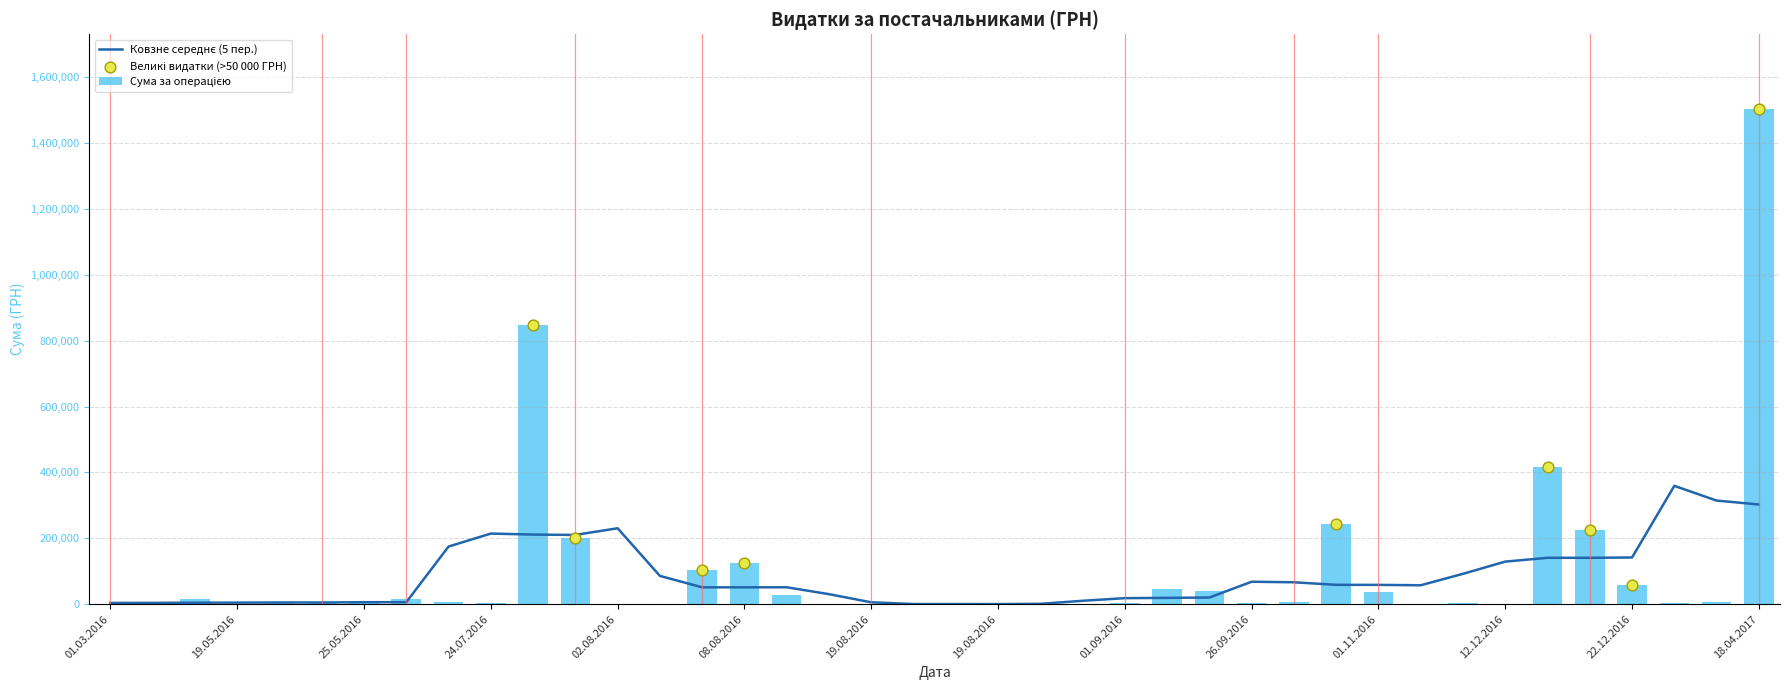

What is the change in value from 25.04.2016 to 26.09.2016?

-9868.5